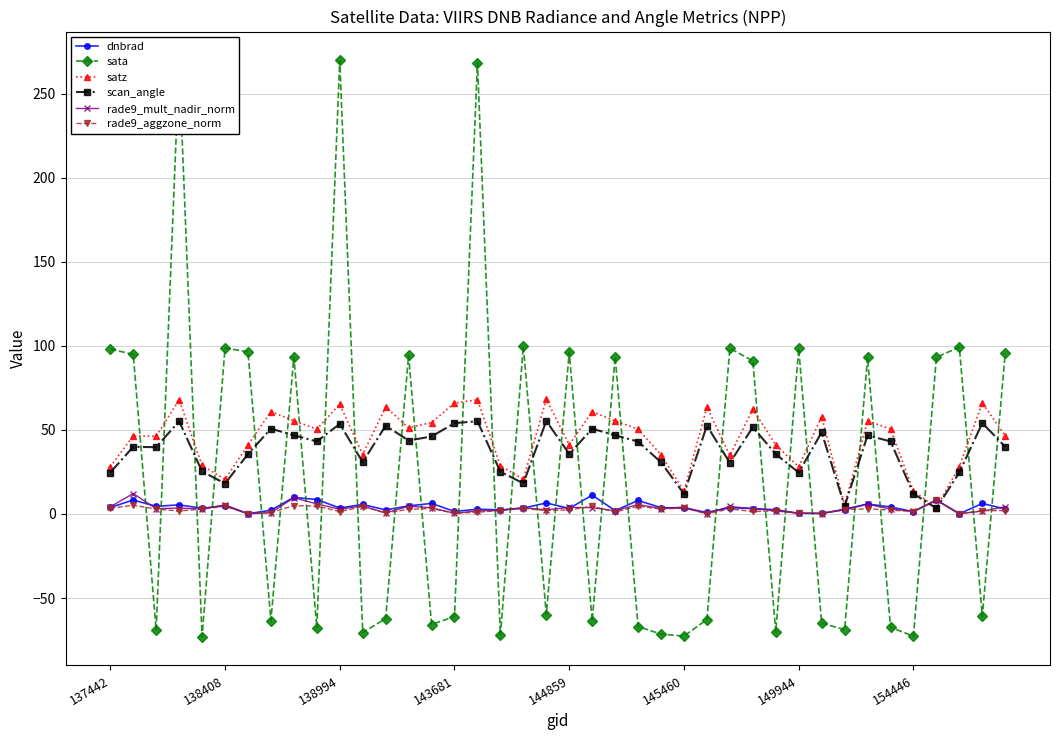

What is the value of the sata point at the 3rd from the left?

-69.1